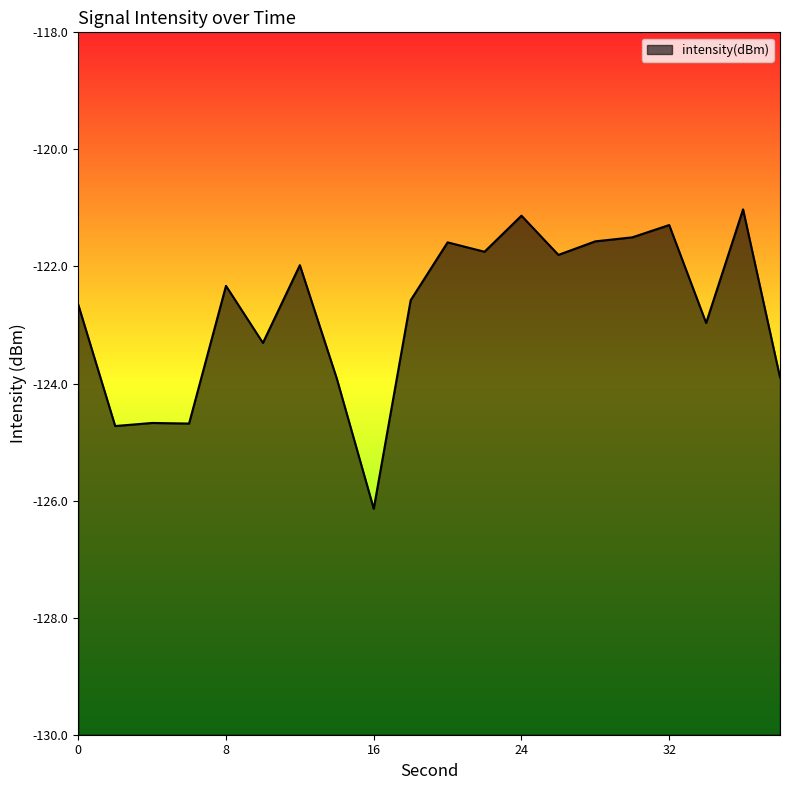

Where is the first local minimum?

2